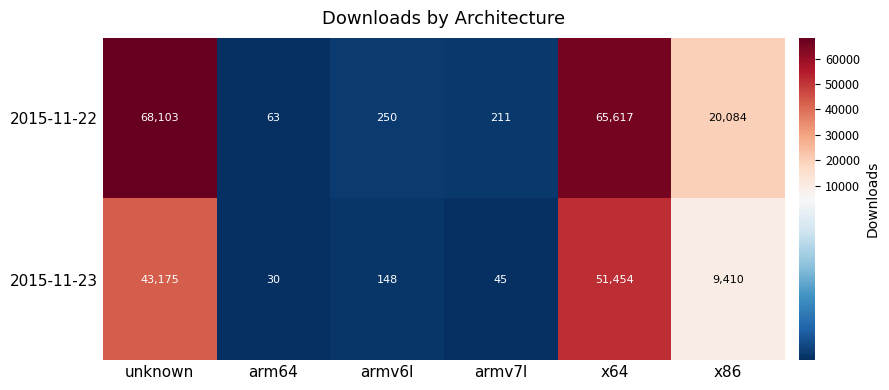

Rank the series by their maximum value, from highest to lowest.

2015-11-22, 2015-11-23